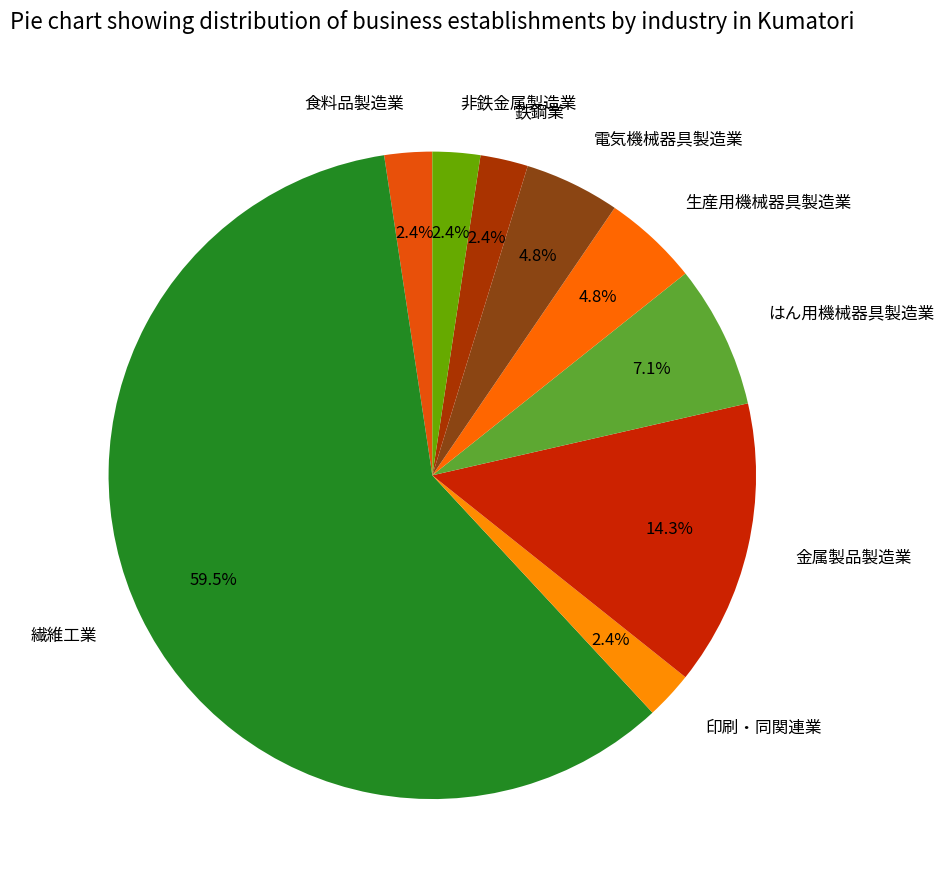

Does 印刷・同関連業 represent more than half of the total?

No